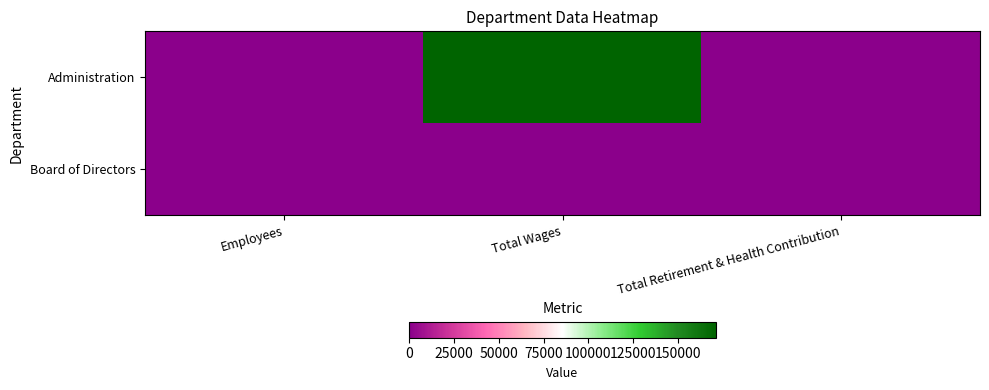

Reading right to left, what are all the values shown in this chart?

Administration: Total Retirement & Health Contribution=0	Total Wages=171221	Employees=2
Board of Directors: Total Retirement & Health Contribution=0	Total Wages=0	Employees=10